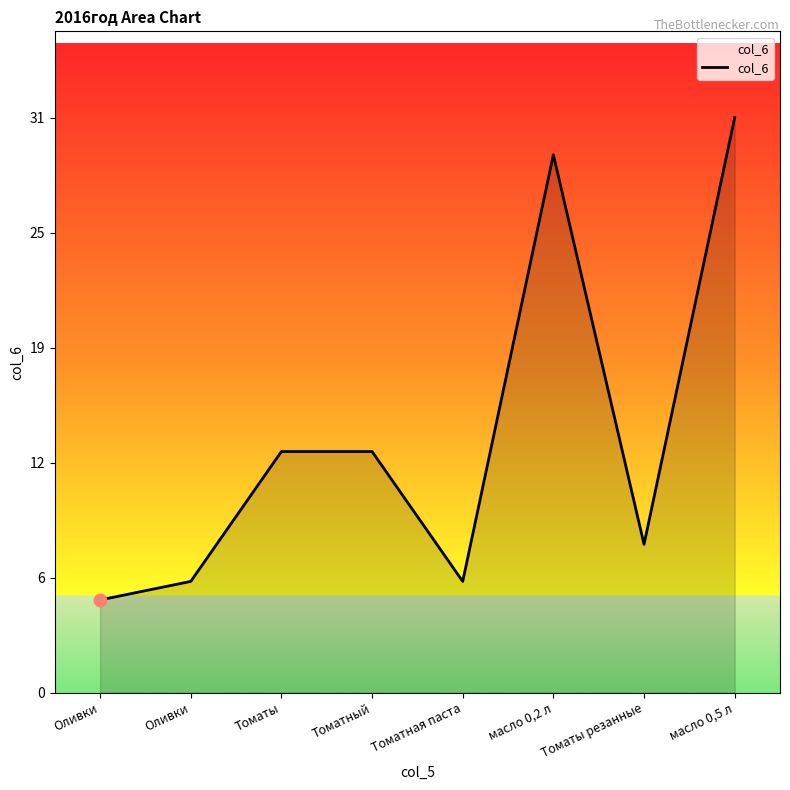

What is the change in value from Томаты to Томатная паста?

-7